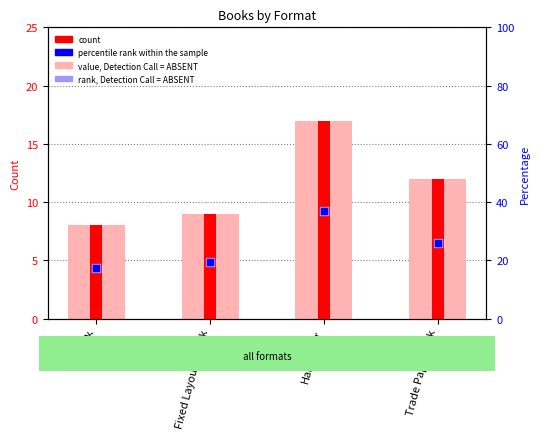

What is the total value across all series at Fixed Layout eBook?

57.1